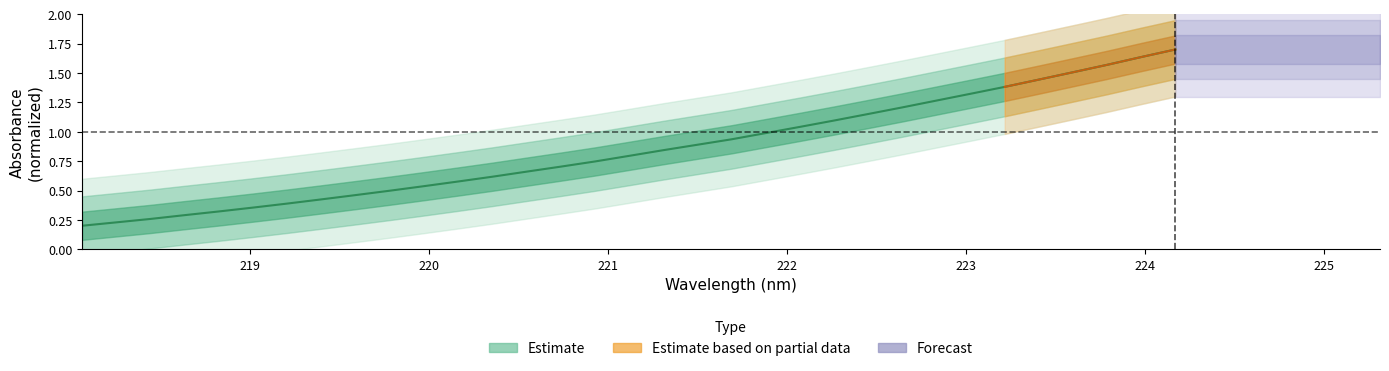

What is the difference between the second highest and second lowest values?

1.4